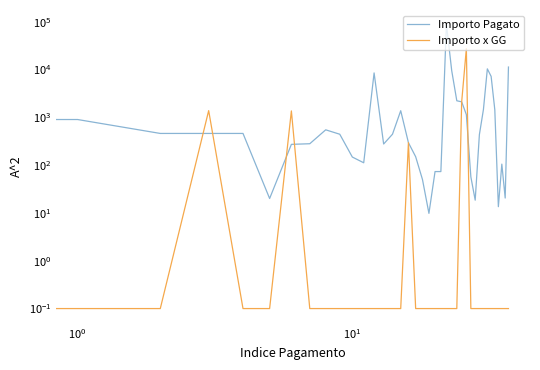

At how many categories does at least one series exceed 29144?

1